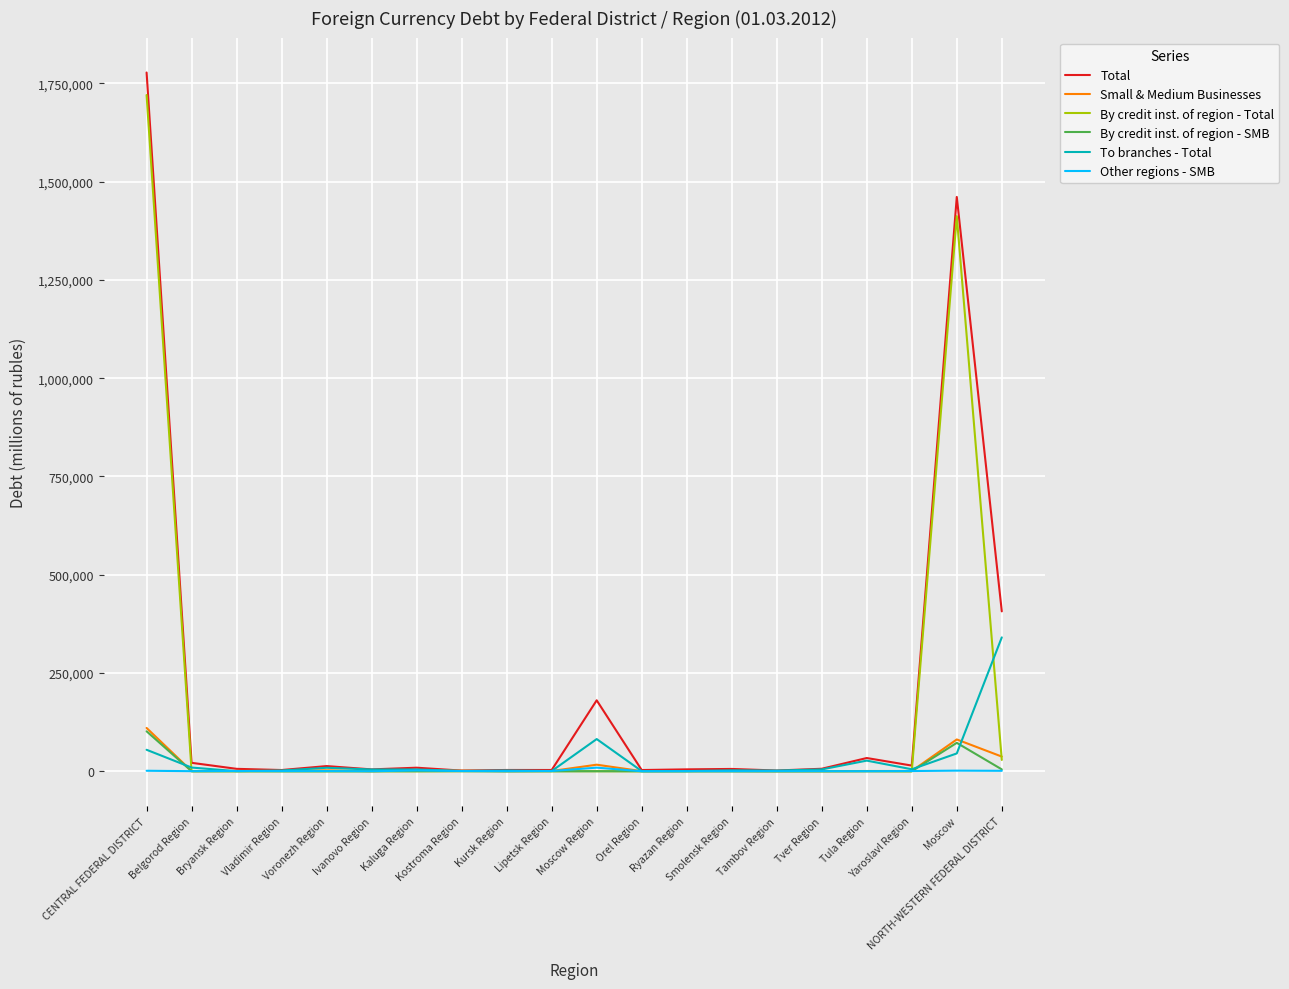

What is the sum of all Small & Medium Businesses values?

257712